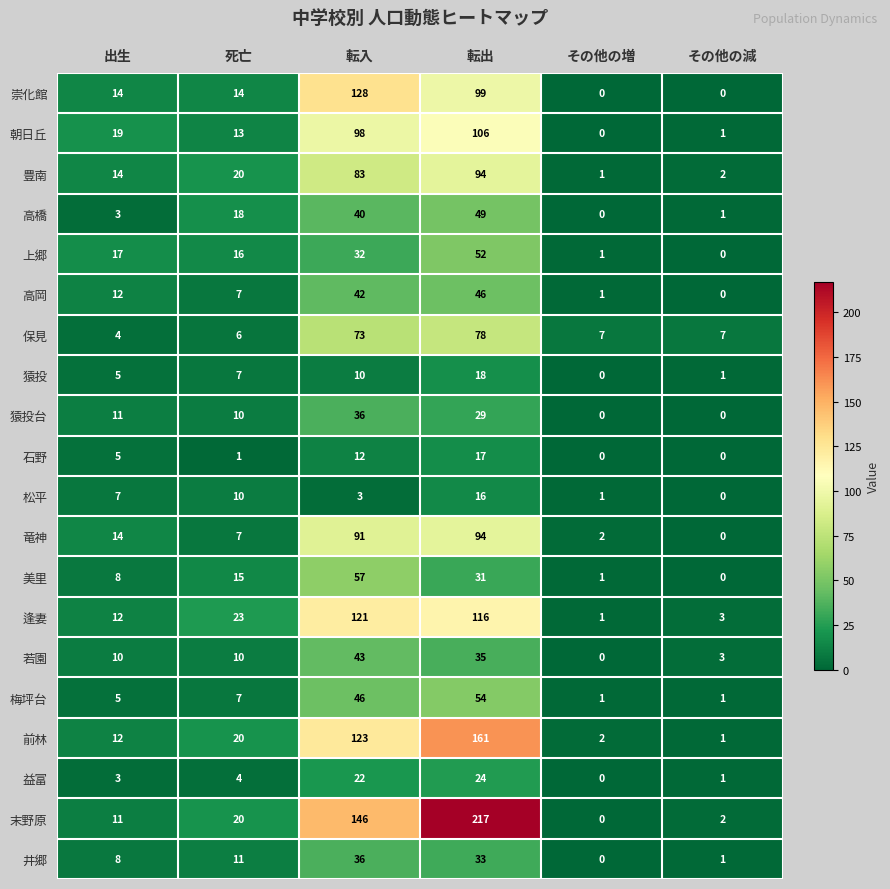

What is the total value across all series at 転入?

1242